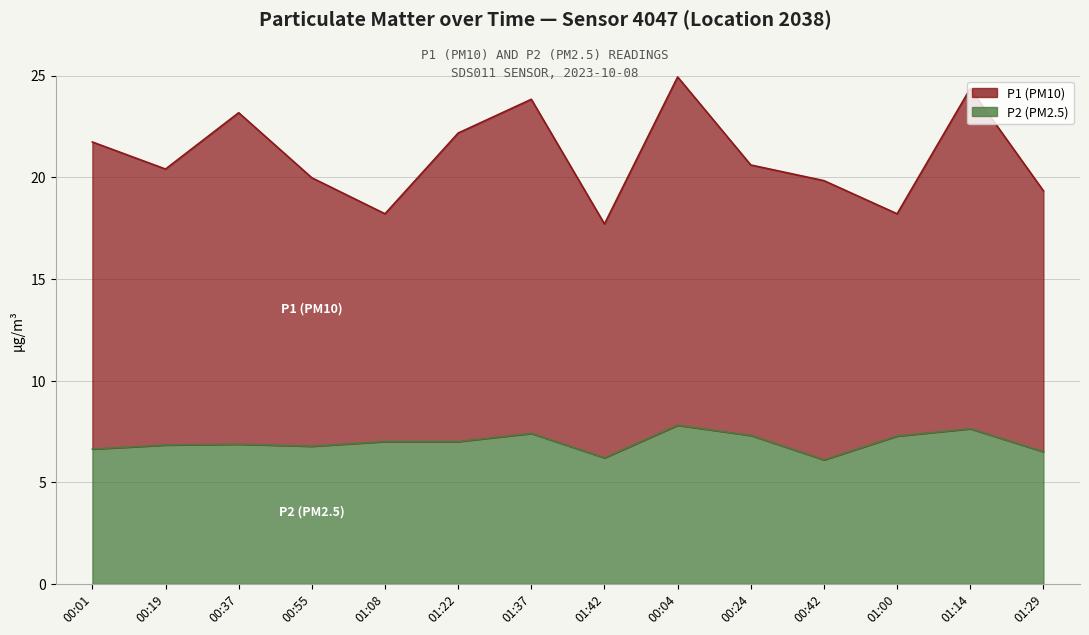

What is the minimum value shown in the chart?

6.1